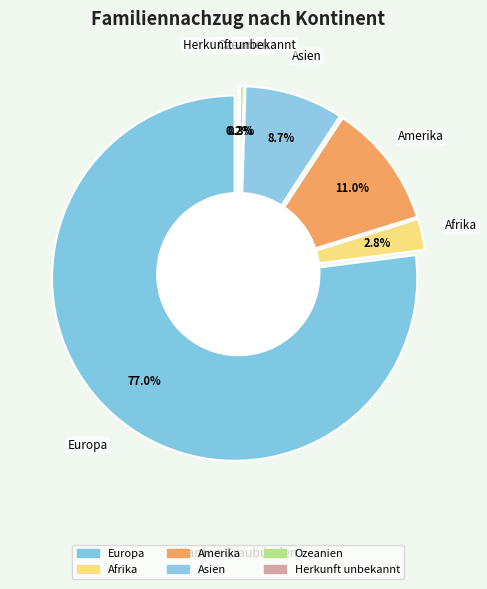

Does Europa account for over 50% of the chart?

Yes